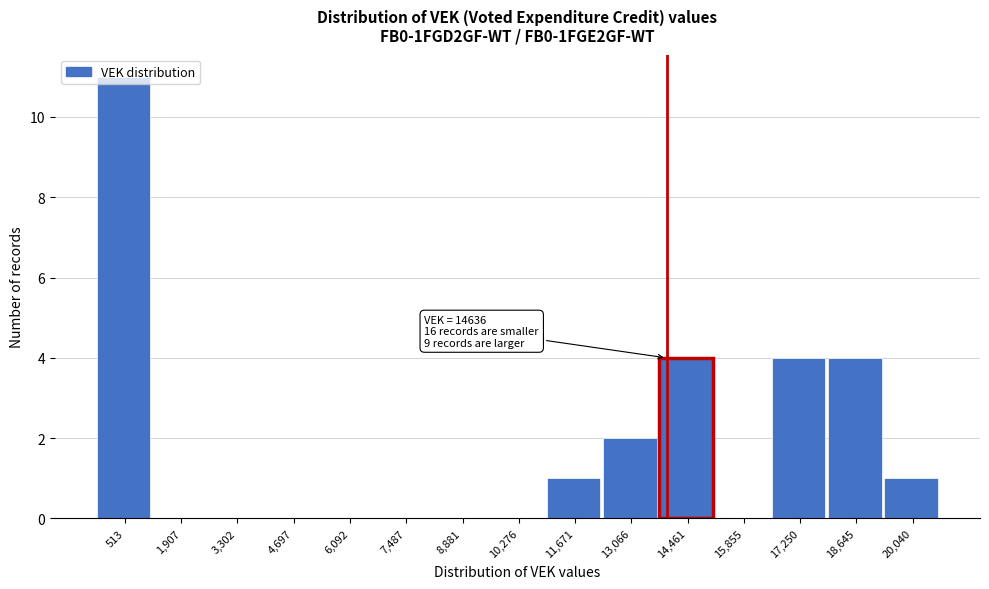

True or false: the data shows 0 at 4,697.

True